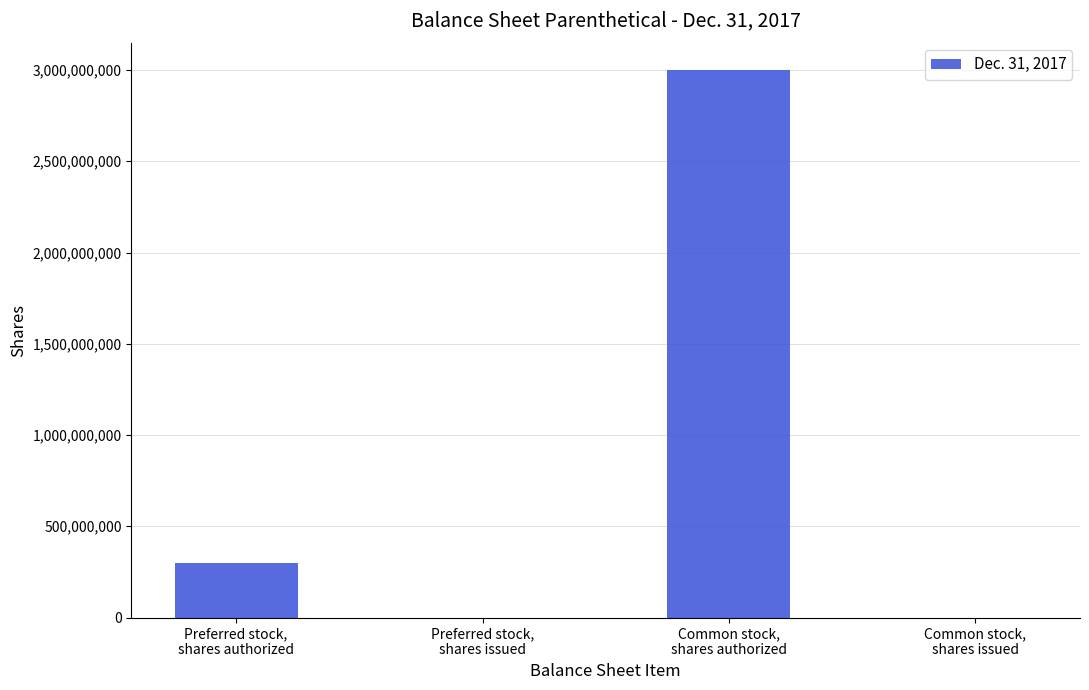

Reading left to right, extract all data points from this chart.

300000000	0	3000000000	0